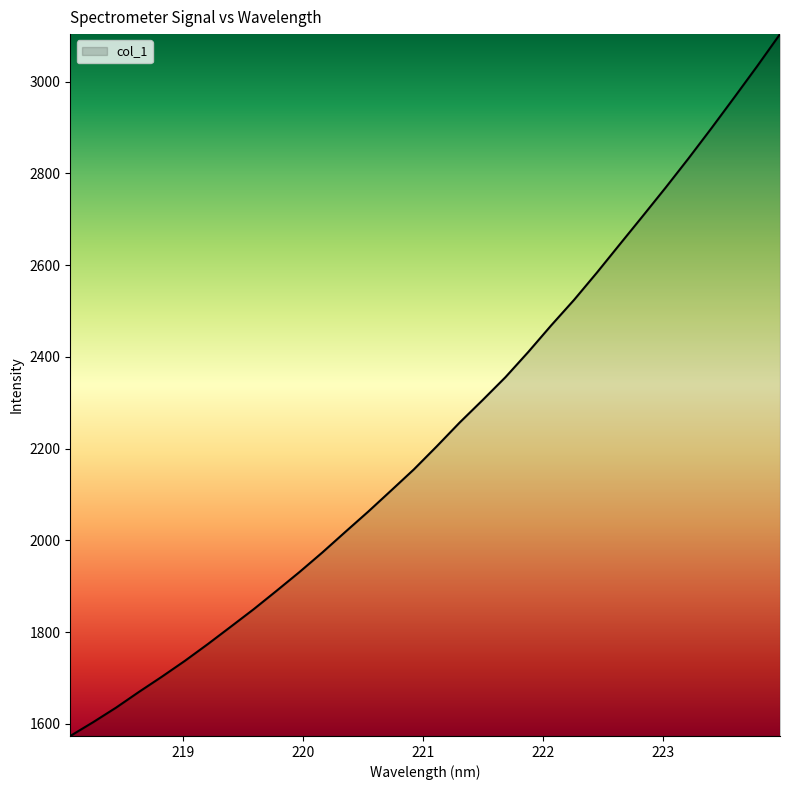

Does the chart display data point markers on the line(s)?

No